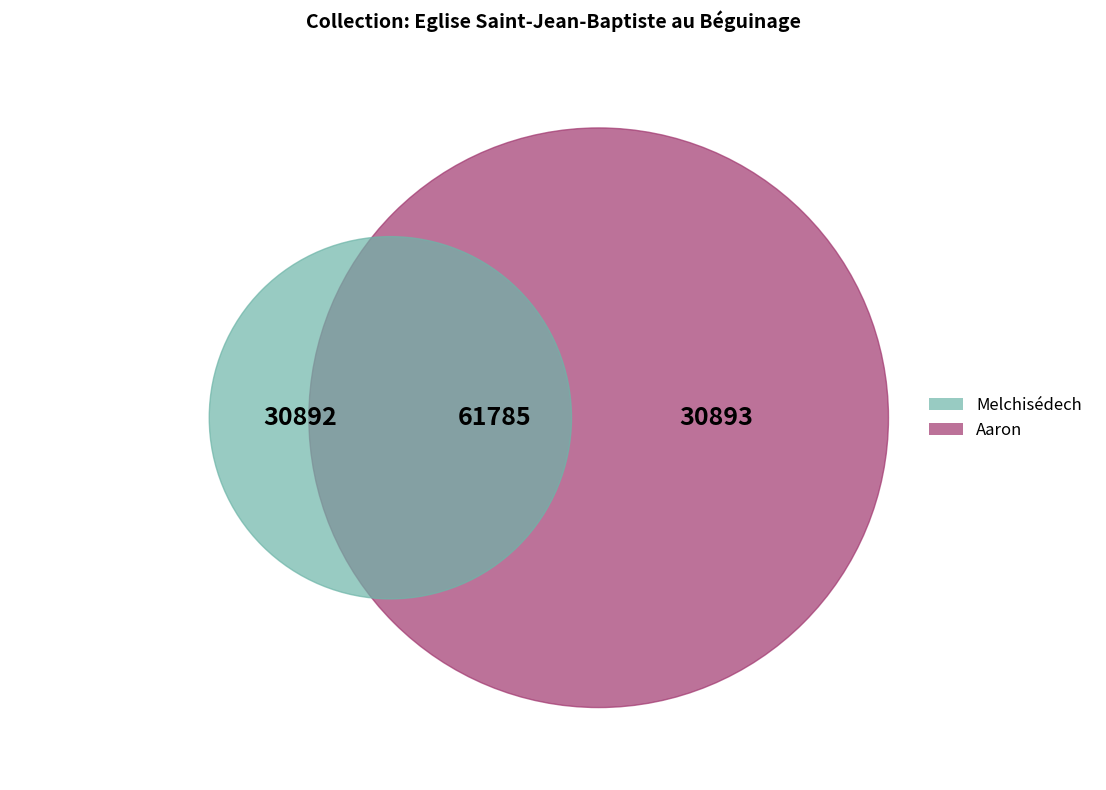

Is it true that Aaron is 37% of the pie?

False